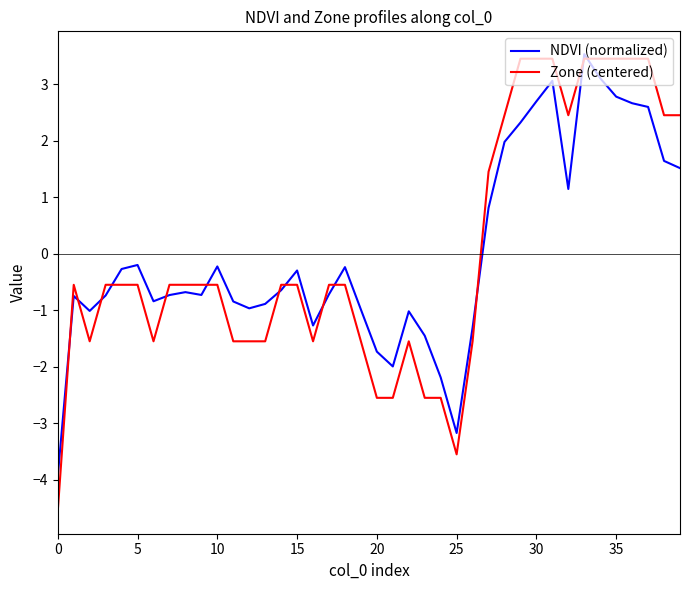

Which series has the largest range (max minus min)?

Zone (centered)